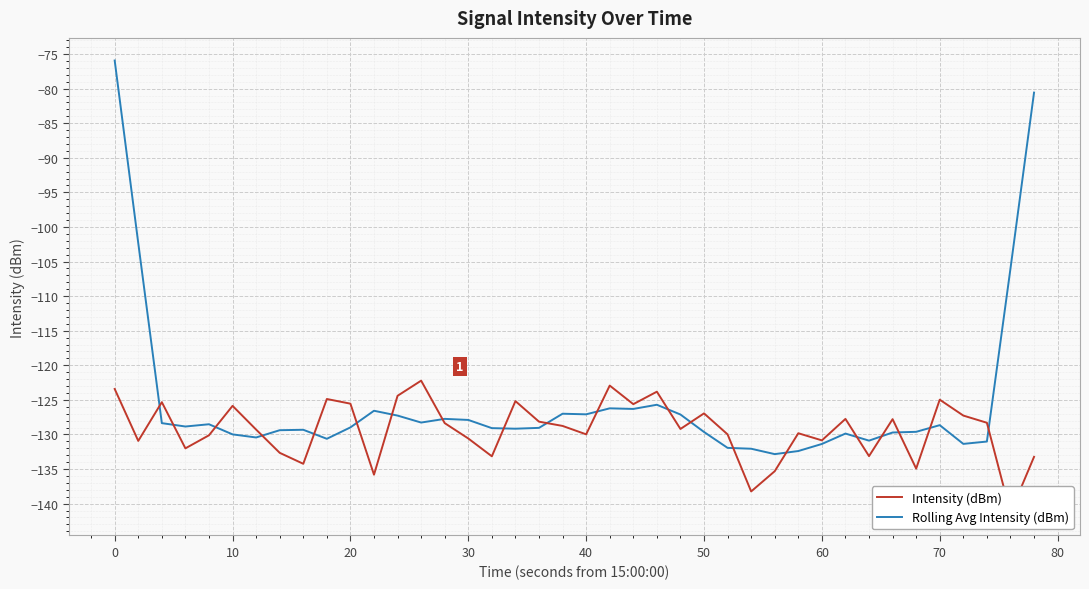

The Rolling Avg Intensity (dBm) series shows -33.7 at 0. True or false?

False